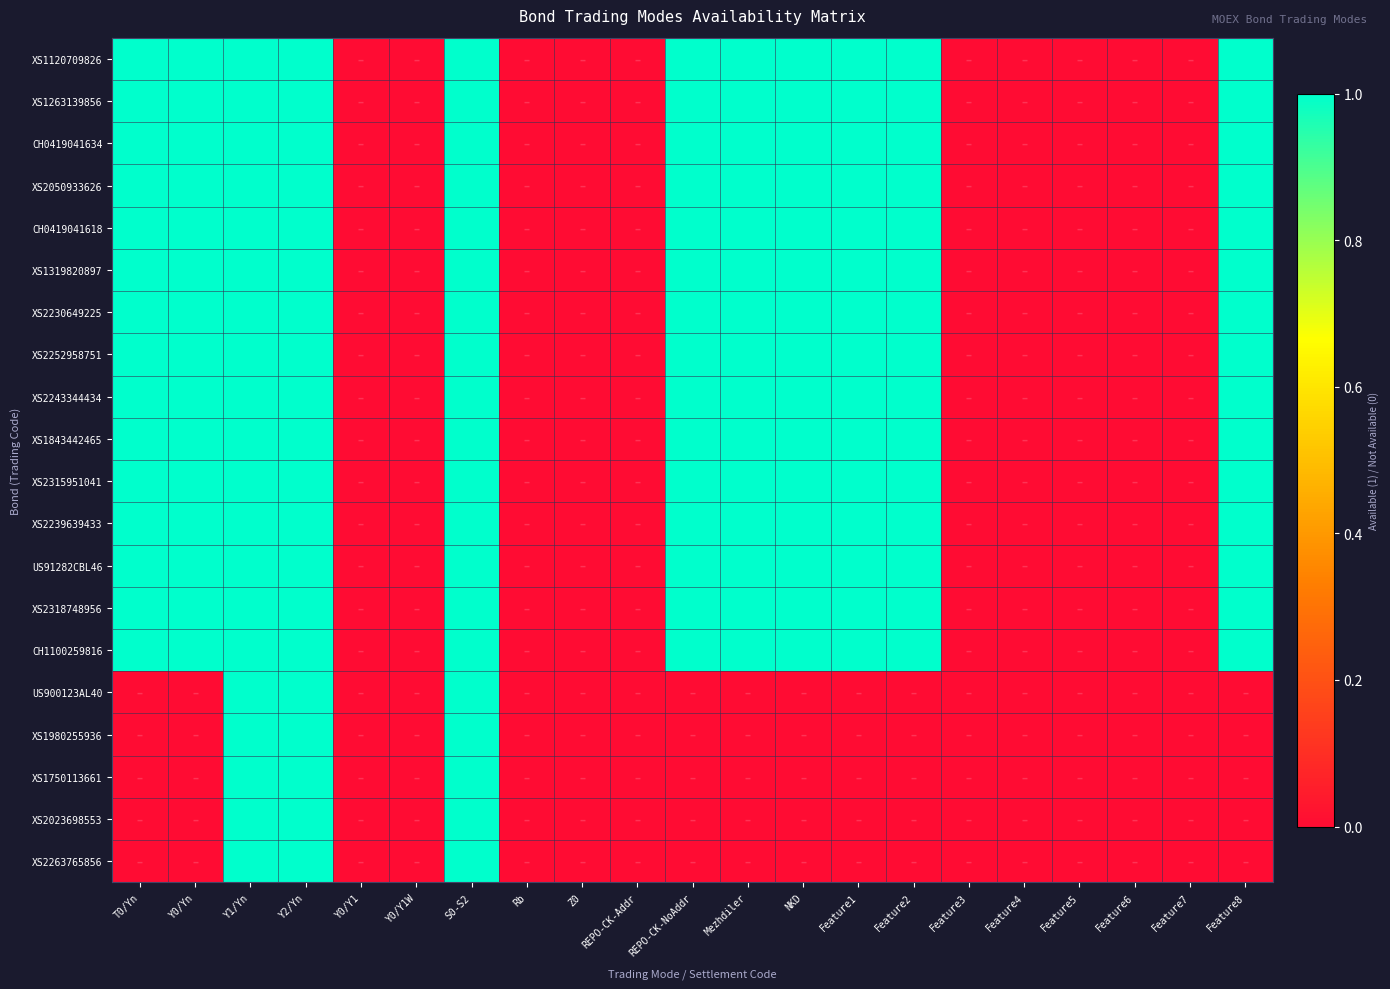

Which series has the largest total across all categories?

XS1120709826